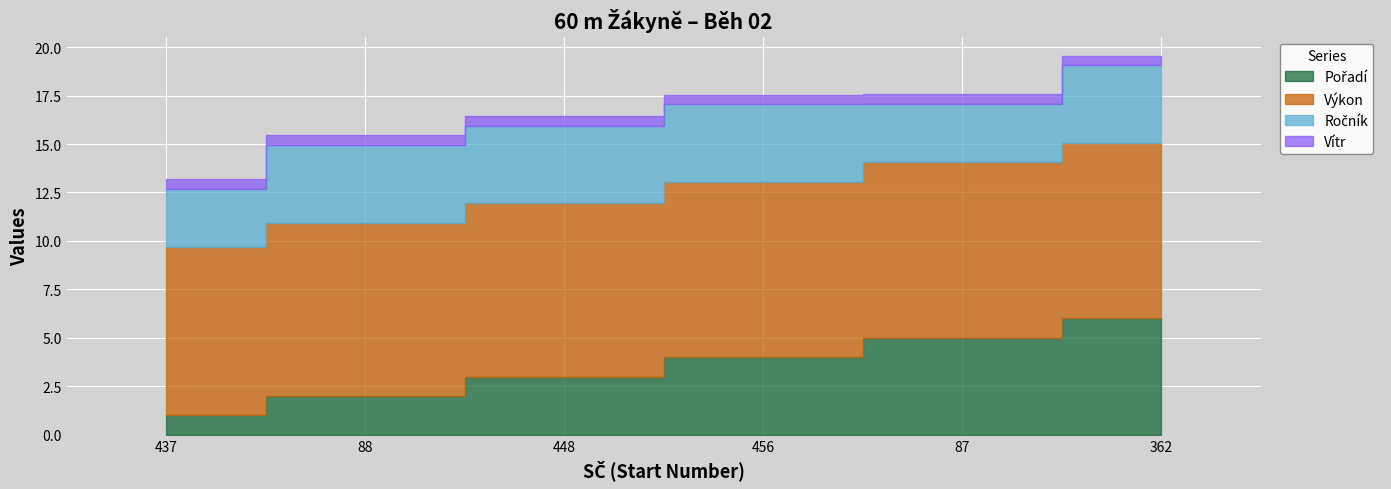

What position from the right is 456?

3